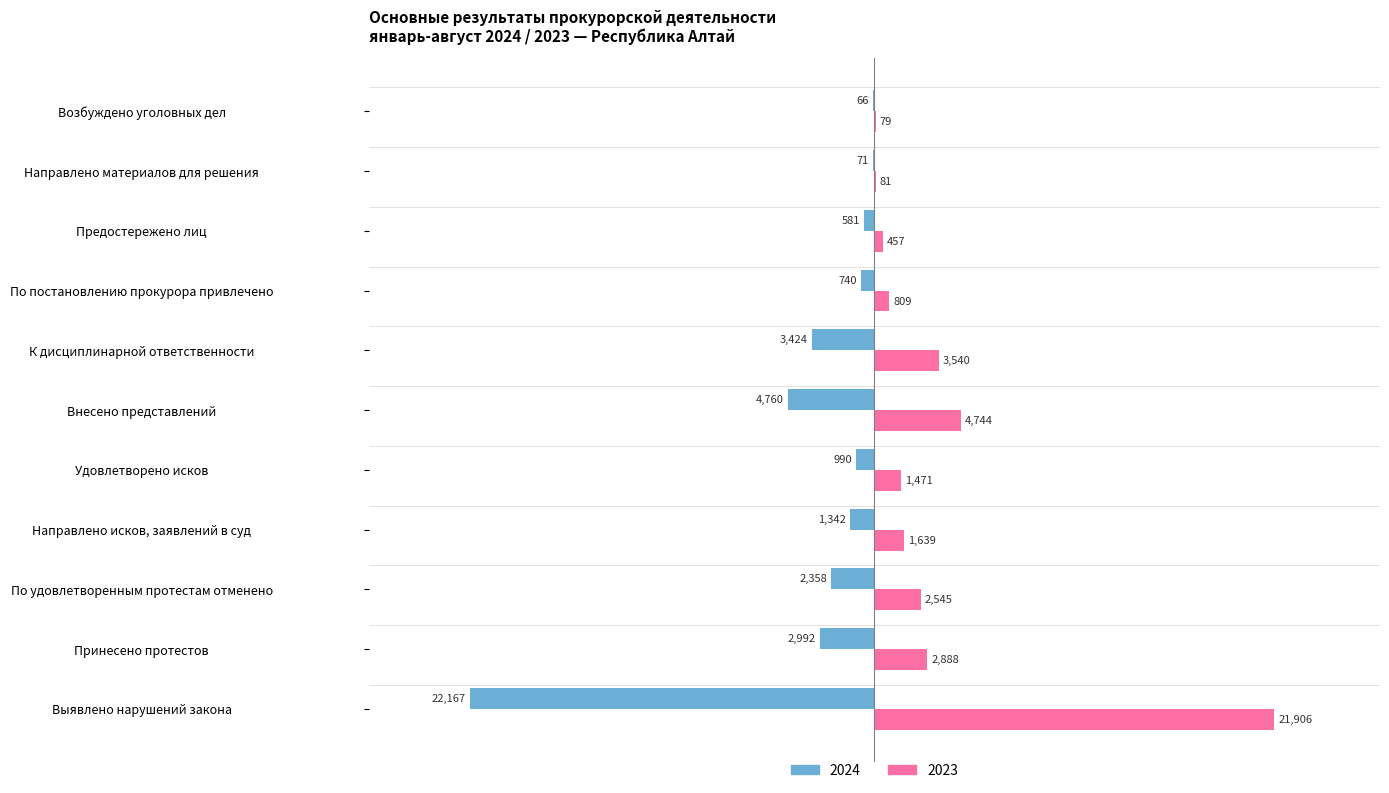

Between Принесено протестов and По постановлению прокурора привлечено, which series saw the biggest shift?

2024